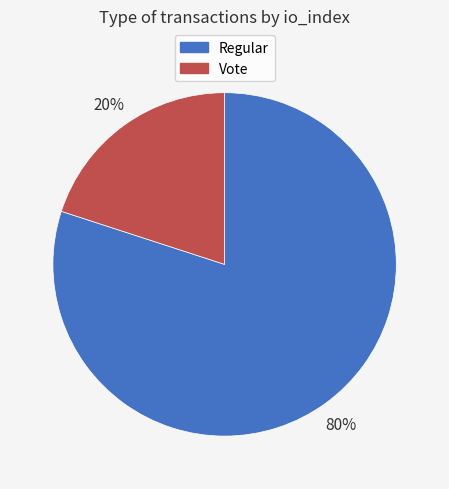

The Vote slice represents 20% of the pie. True or false?

True